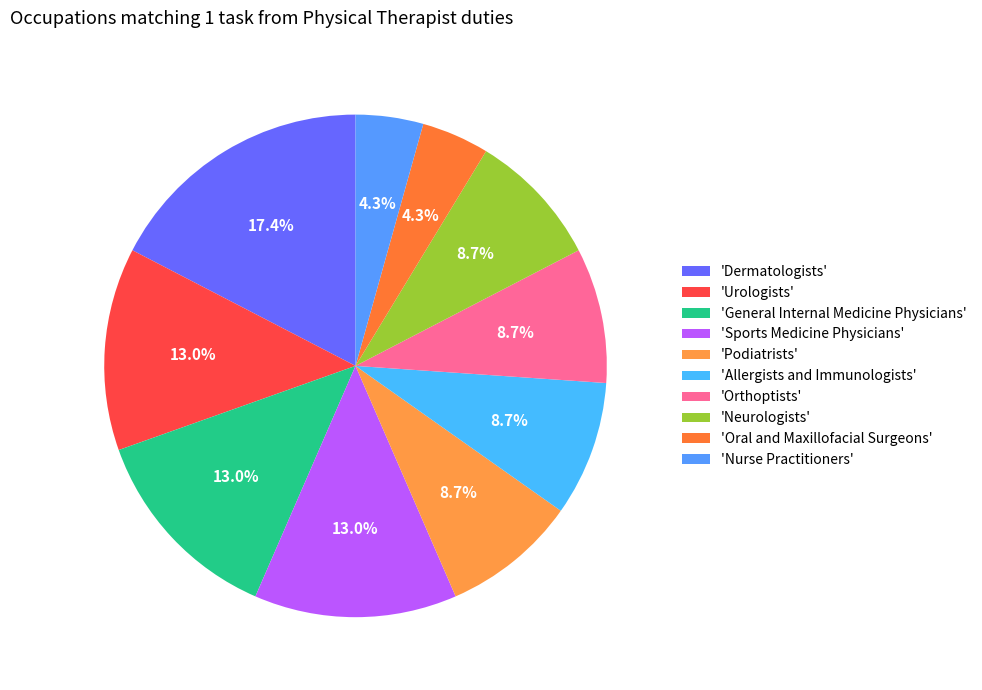

Which slice is the largest?

'Dermatologists'